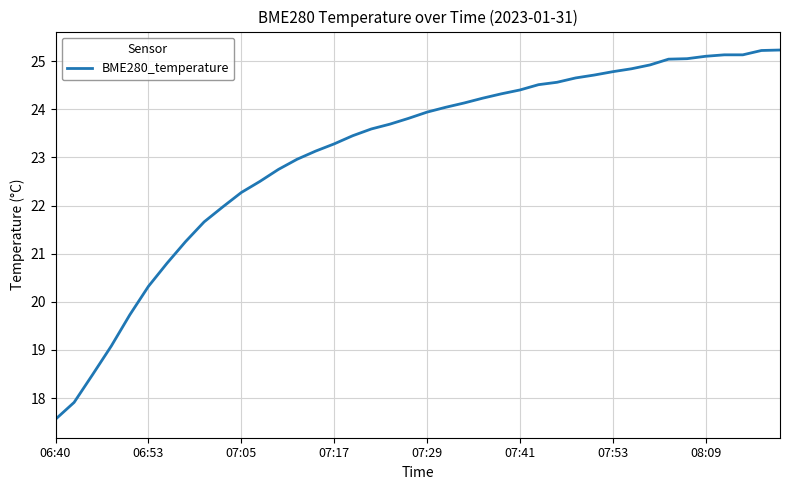

What is the maximum value shown in the chart?

25.2